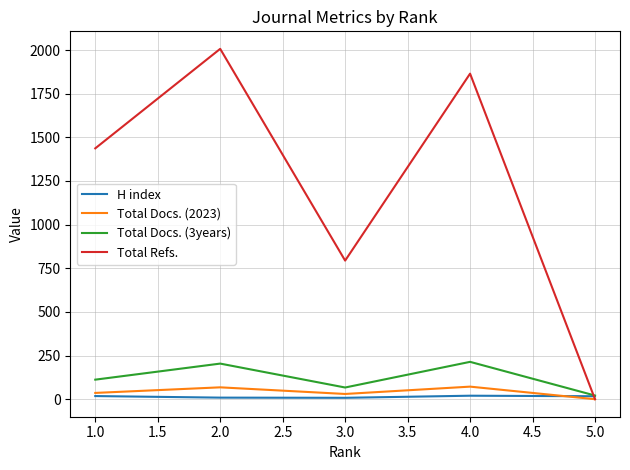

The value of Total Docs. (2023) at 2.0 is 68. True or false?

True